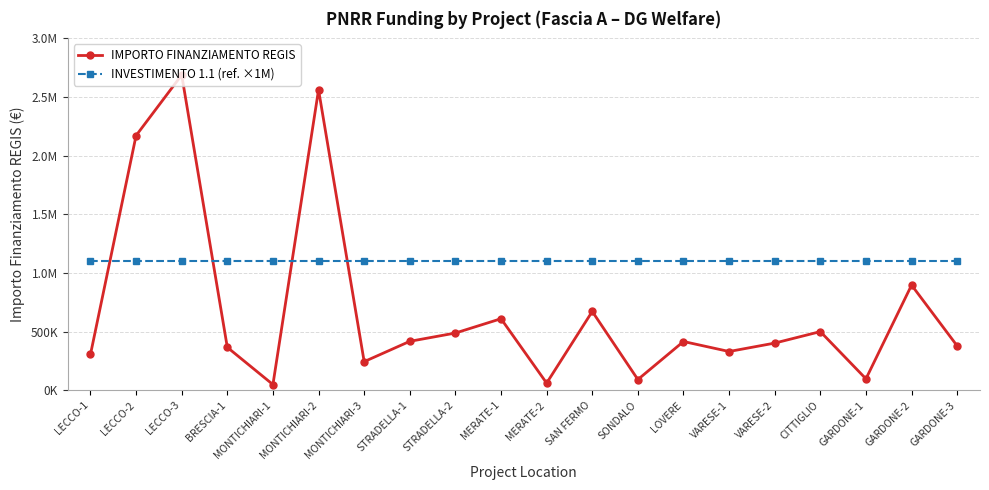

What is the value of the IMPORTO FINANZIAMENTO REGIS point at the 19th from the left?

896700.0